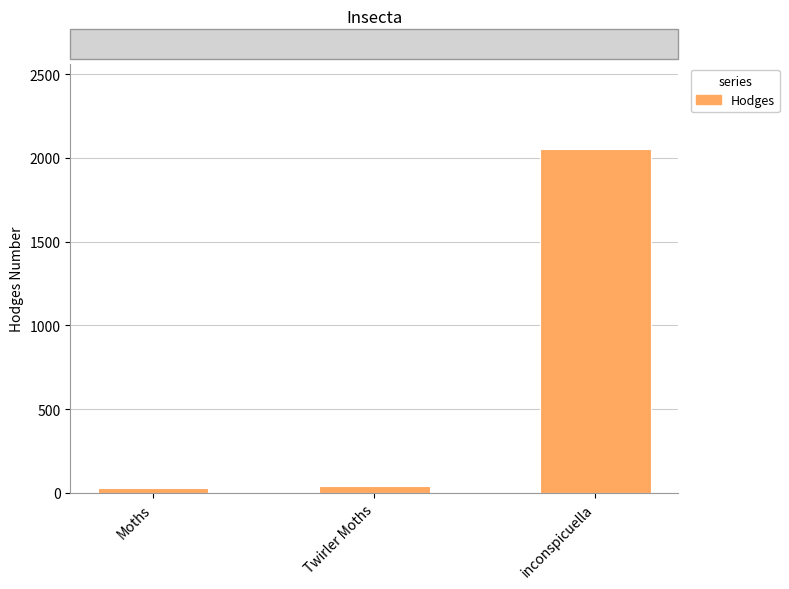

What position from the right is inconspicuella?

1